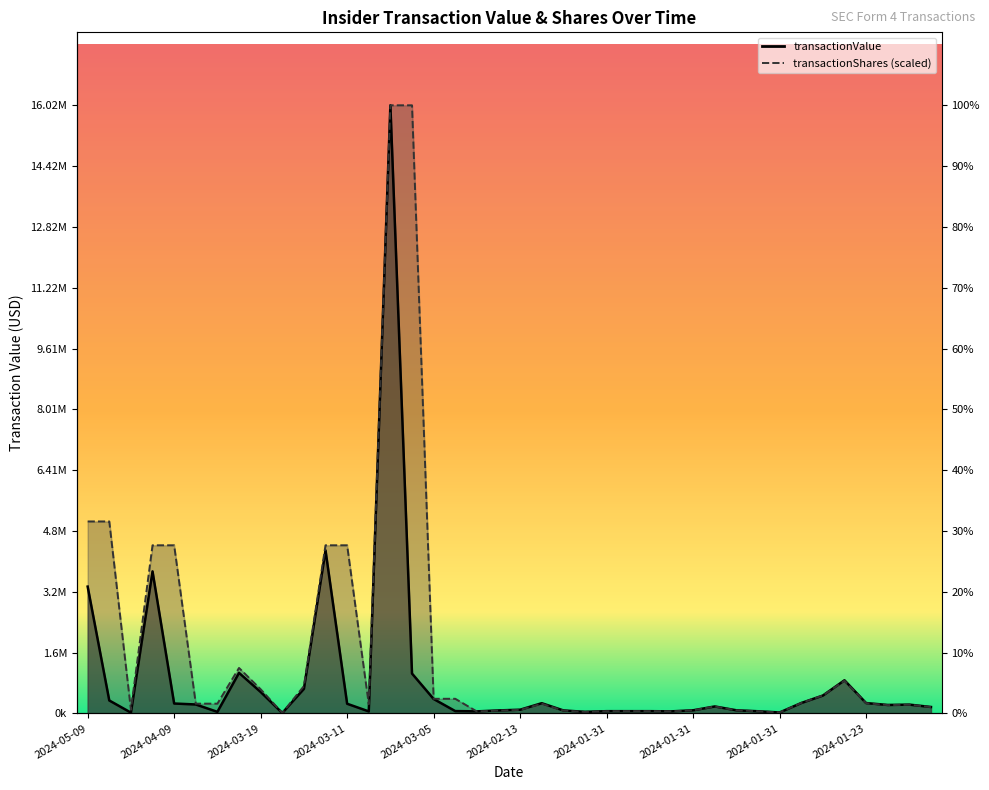

What is the sum of all transactionShares values?

67804119.2